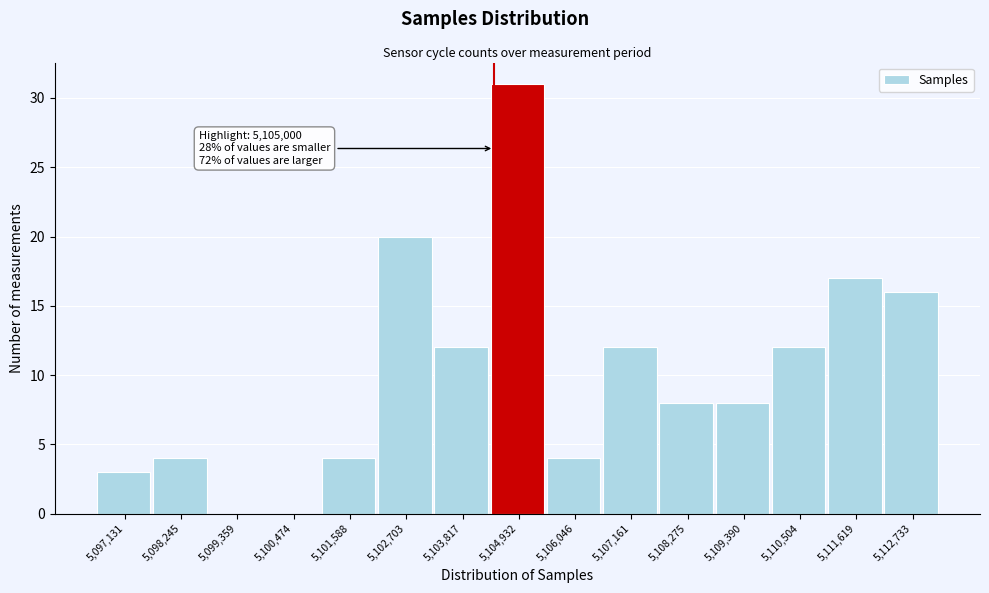

Reading right to left, extract all data points from this chart.

5,112,733=16	5,111,619=17	5,110,504=12	5,109,390=8	5,108,275=8	5,107,161=12	5,106,046=4	5,104,932=31	5,103,817=12	5,102,703=20	5,101,588=4	5,100,474=0	5,099,359=0	5,098,245=4	5,097,131=3